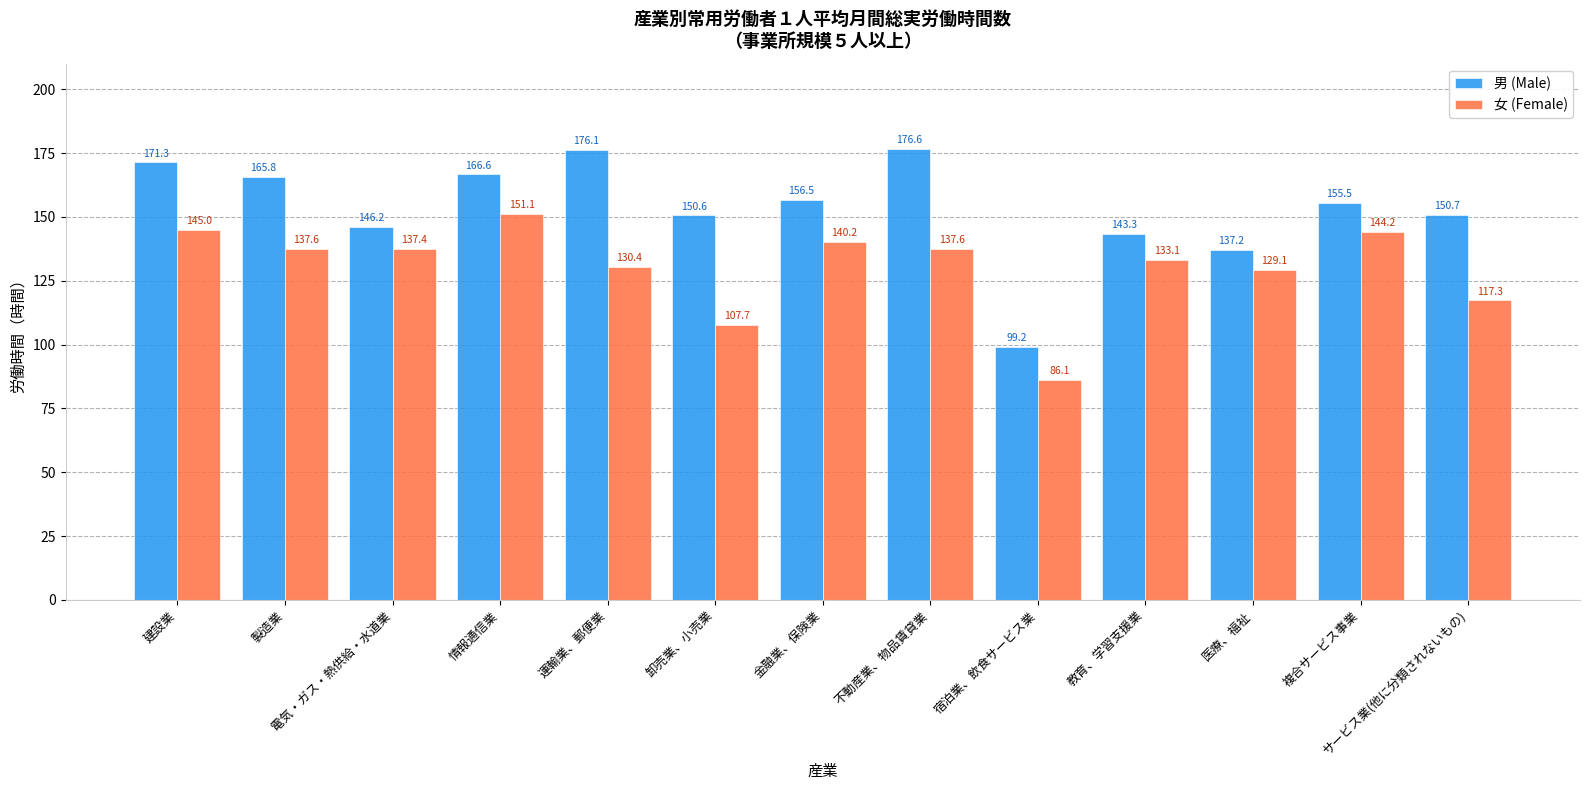

Count the number of data series in this chart.

2